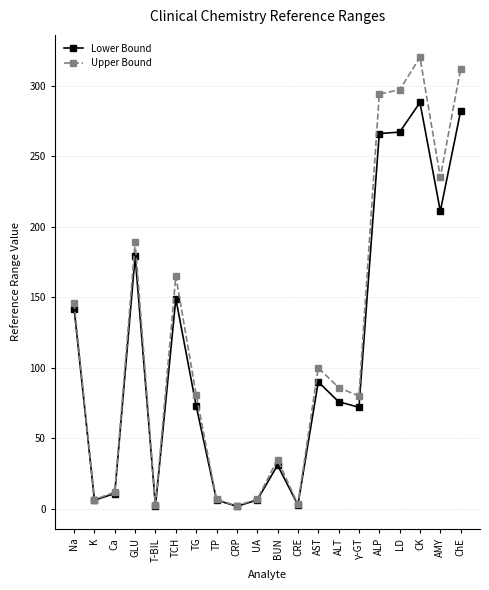

What is the value of the Lower Bound point at the 13th from the left?

90.0